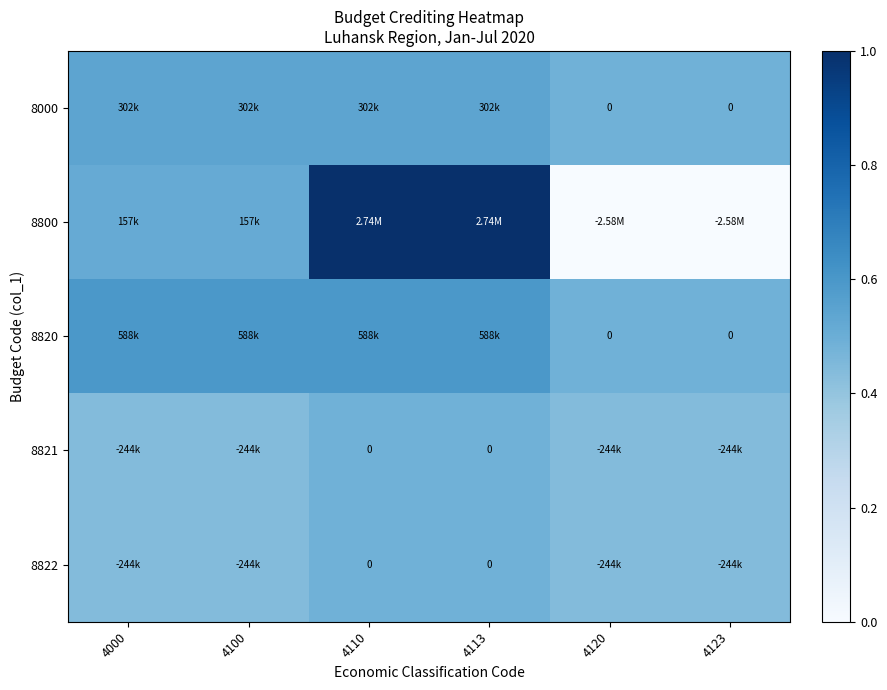

At which category is the sum across all series the highest?

4110